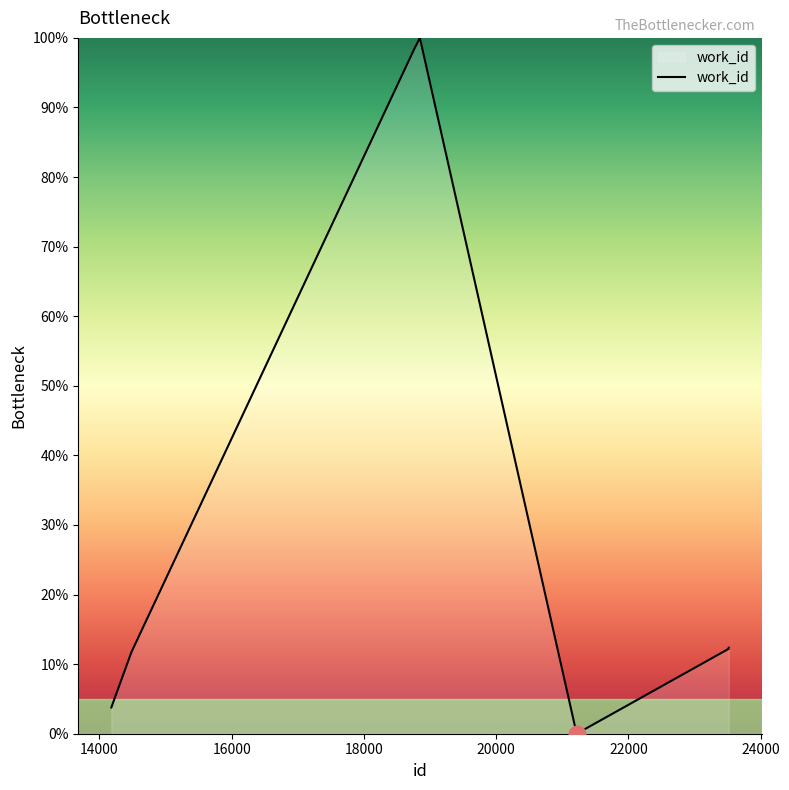

What is the difference between the maximum and minimum values?

100.0